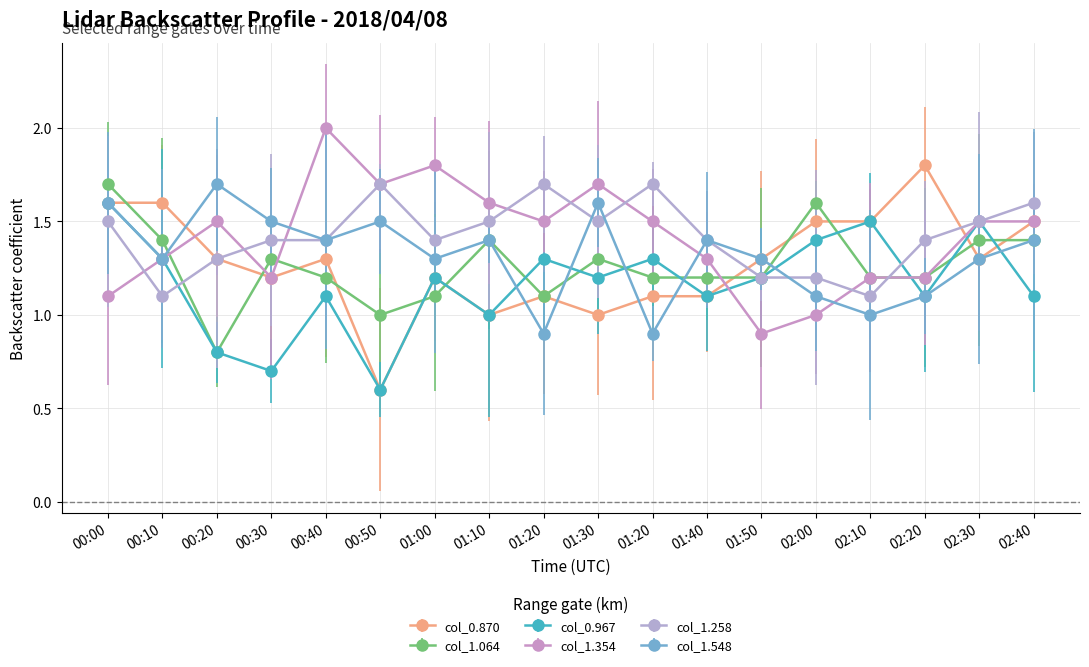

What are all the series names shown in the legend?

col_0.870, col_1.064, col_0.967, col_1.354, col_1.258, col_1.548